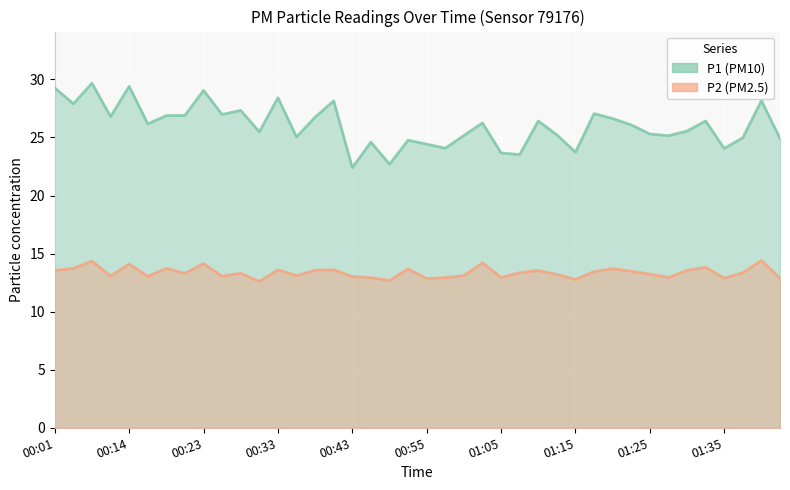

How many interior local peaks does the P1 series have?

13